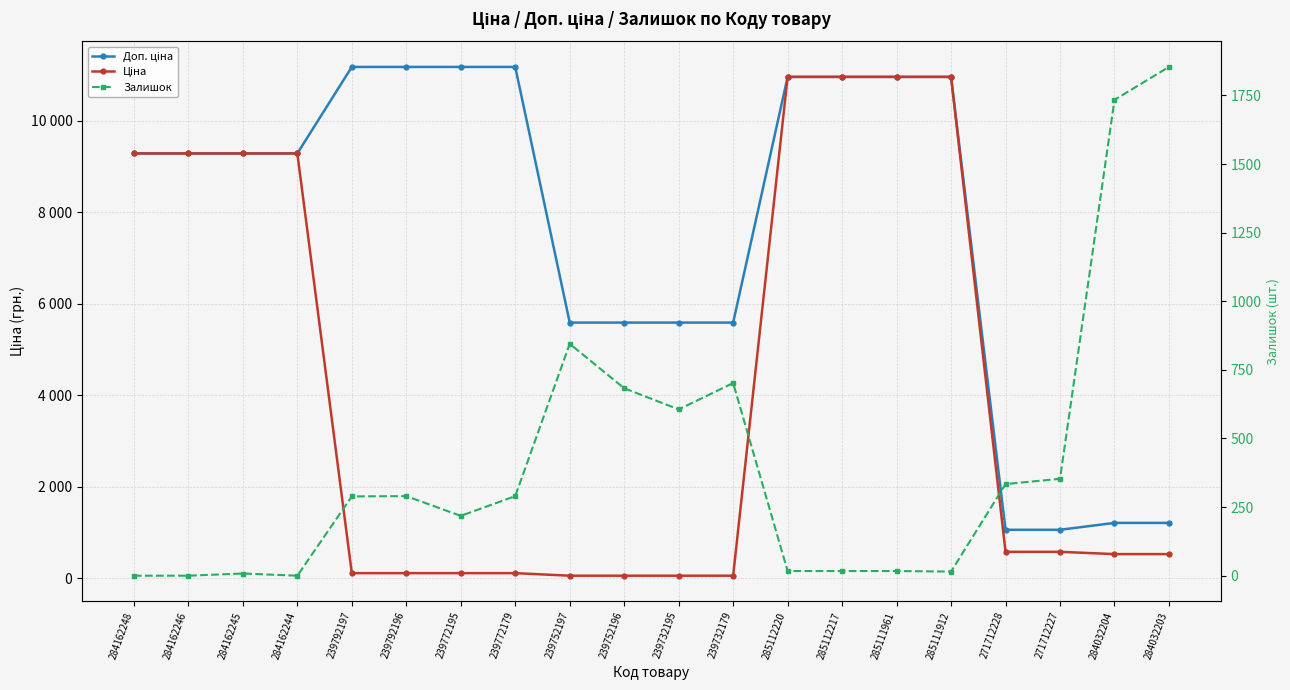

Between which two adjacent categories do Доп. ціна and Залишок first intersect?

271712227 and 284032204